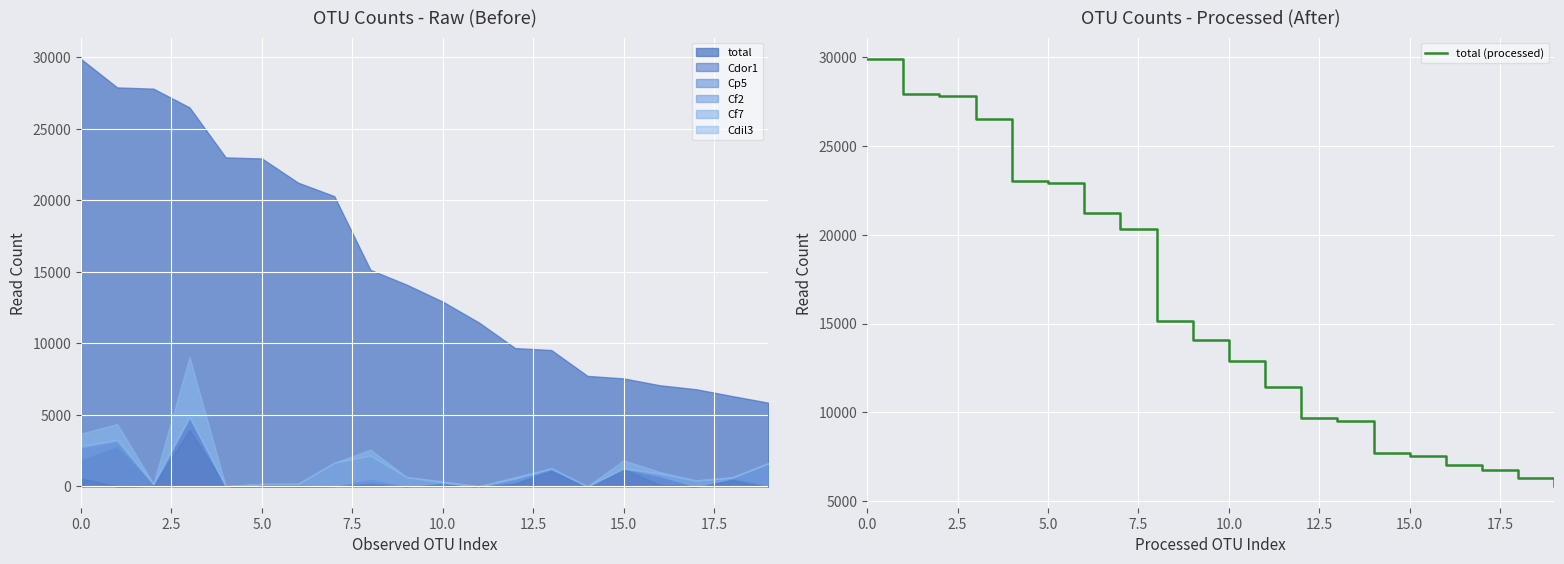

What is the value of the 11th point from the left?

12911.0